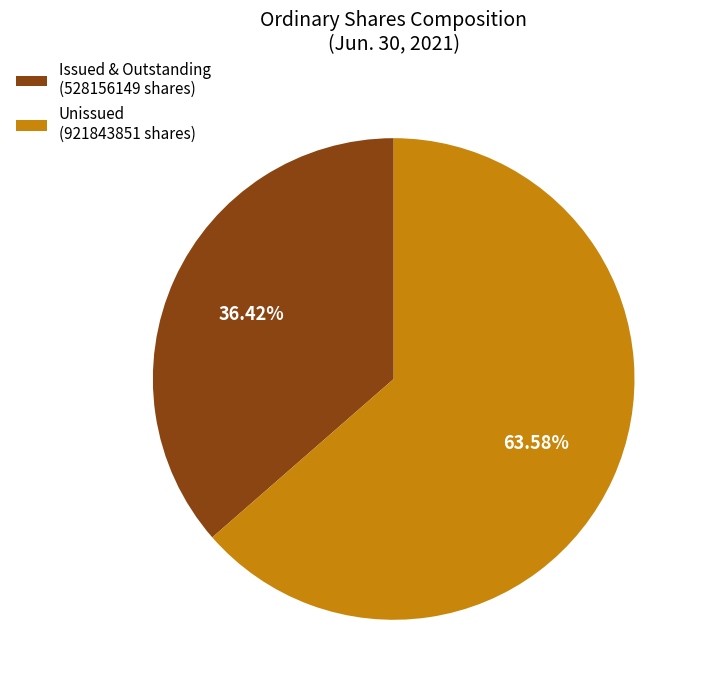

How many segments does this pie chart have?

2